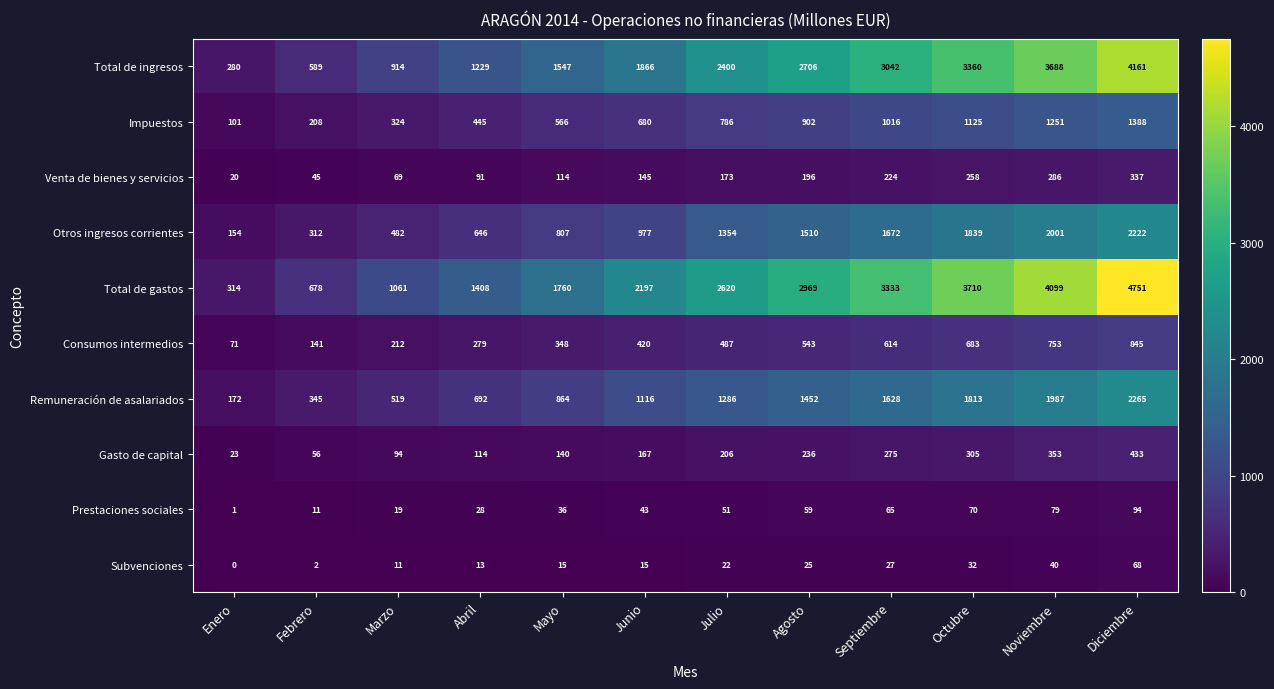

What is the difference between the Venta de bienes y servicios values at Julio and Abril?

82